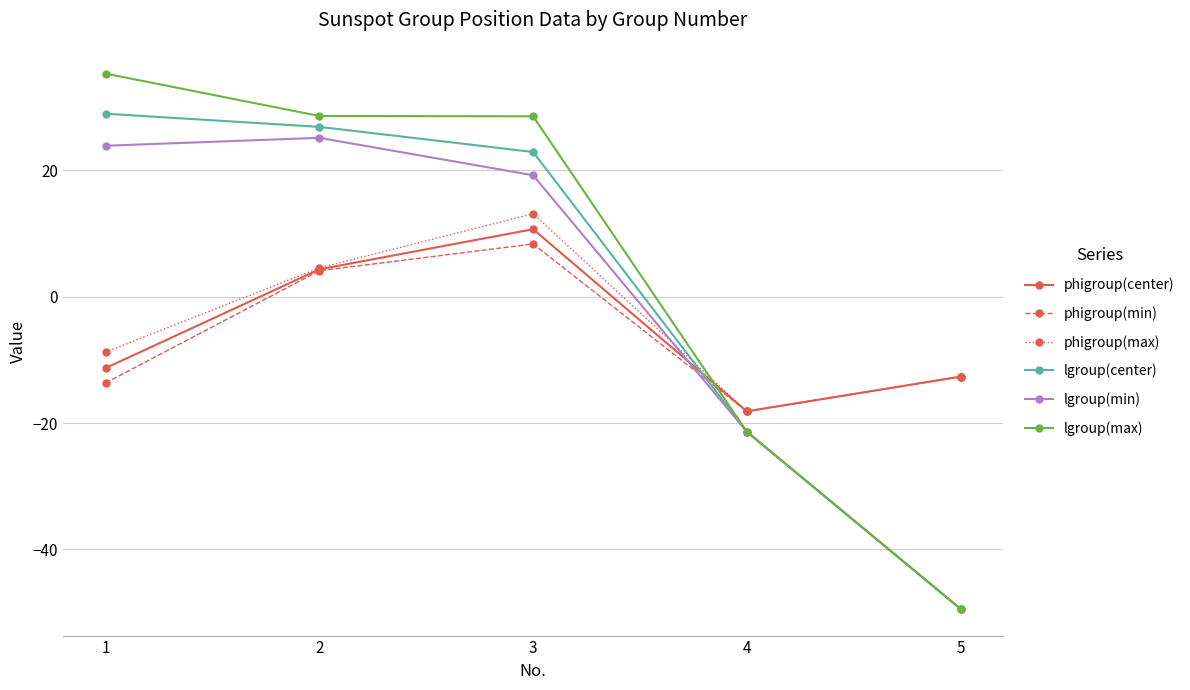

How many values in the lgroup(min) series exceed 19?

3